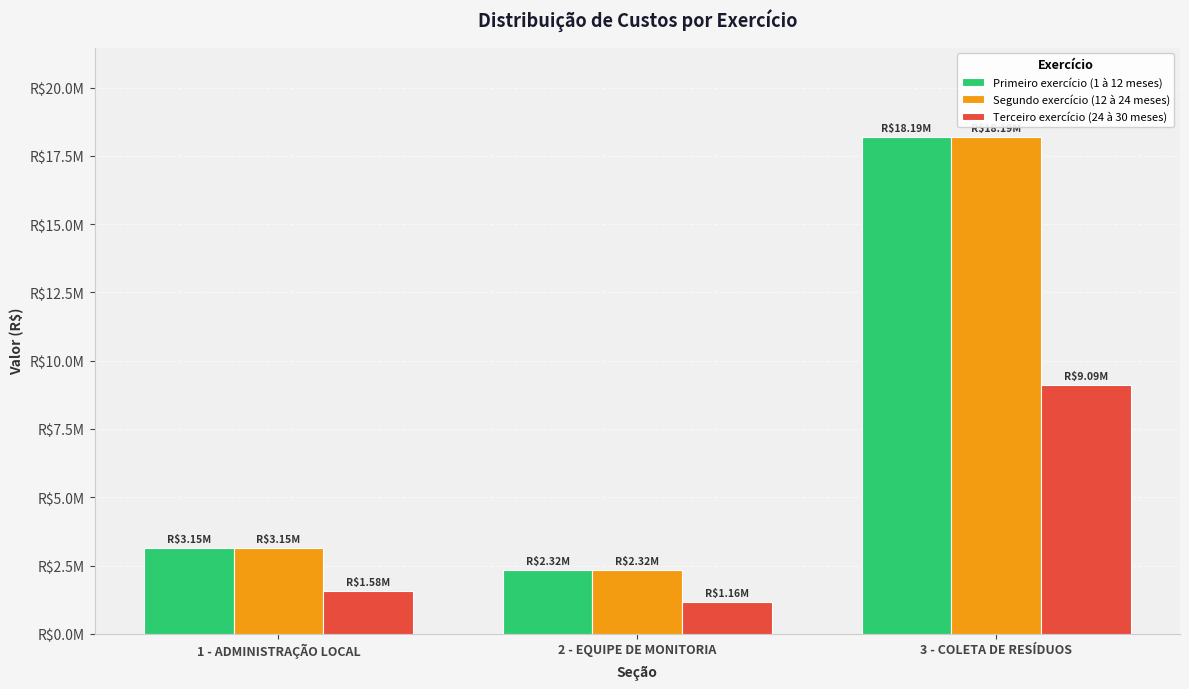

What is the maximum value shown in the chart?

18185663.8